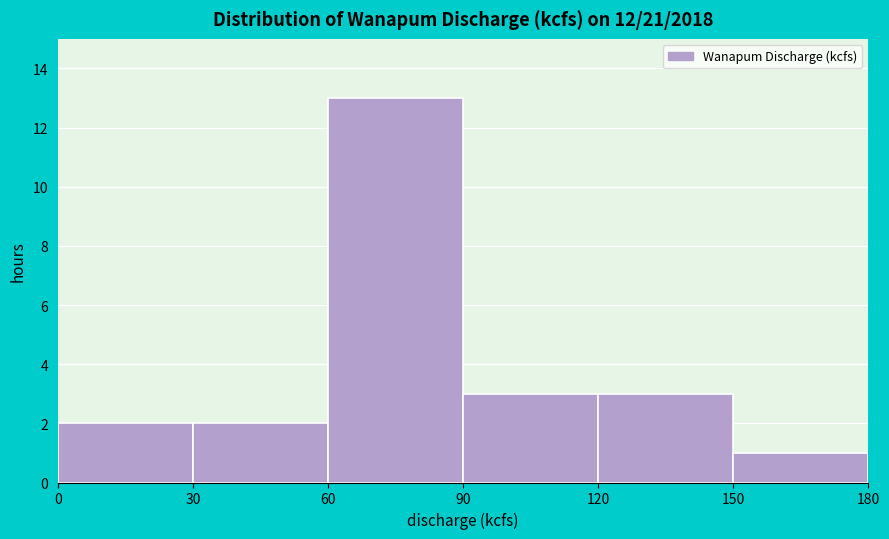

Reading left to right, list every bar in this chart as the range it spans on the x-axis followed by its height. The values are not printed on the chart, so give them approximately, as read against the axis.

0 to 30: 2
30 to 60: 2
60 to 90: 13
90 to 120: 3
120 to 150: 3
150 to 180: 1